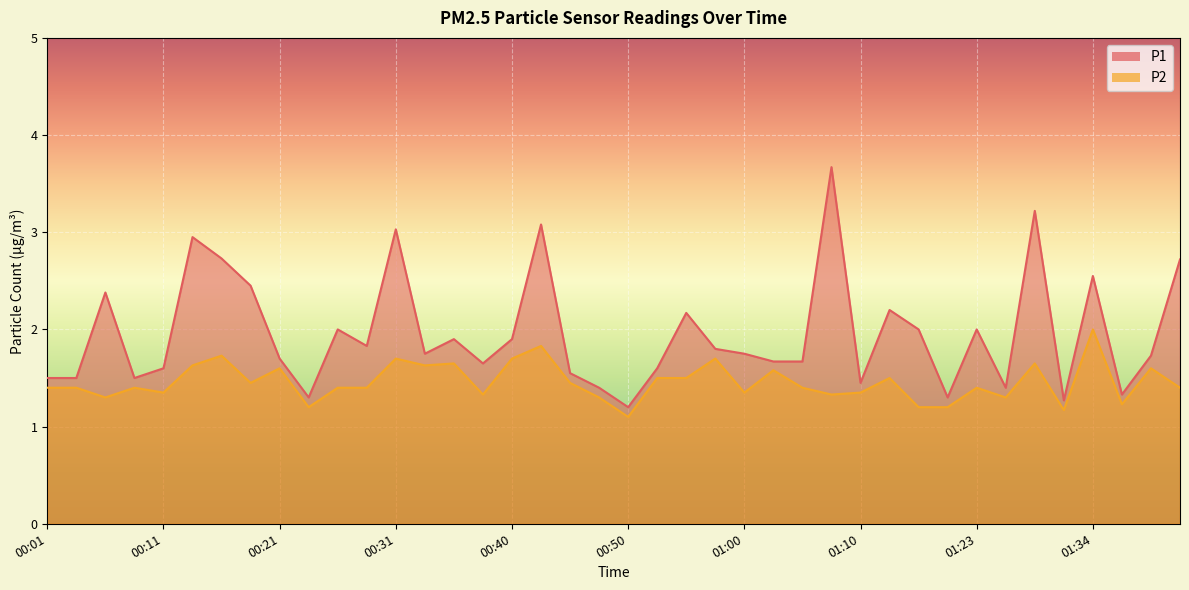

At which category is the sum across all series the highest?

01:08